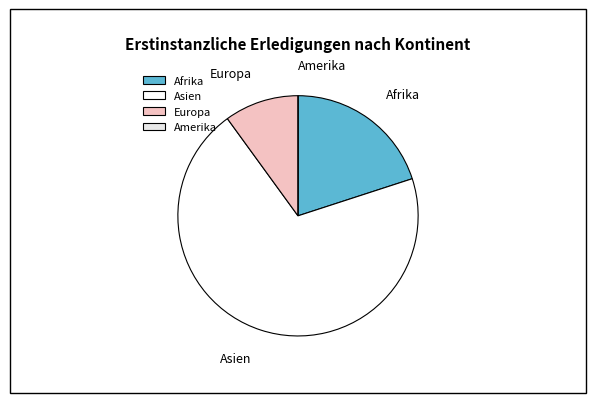

Combined, do Asien and Afrika account for over 50%?

Yes